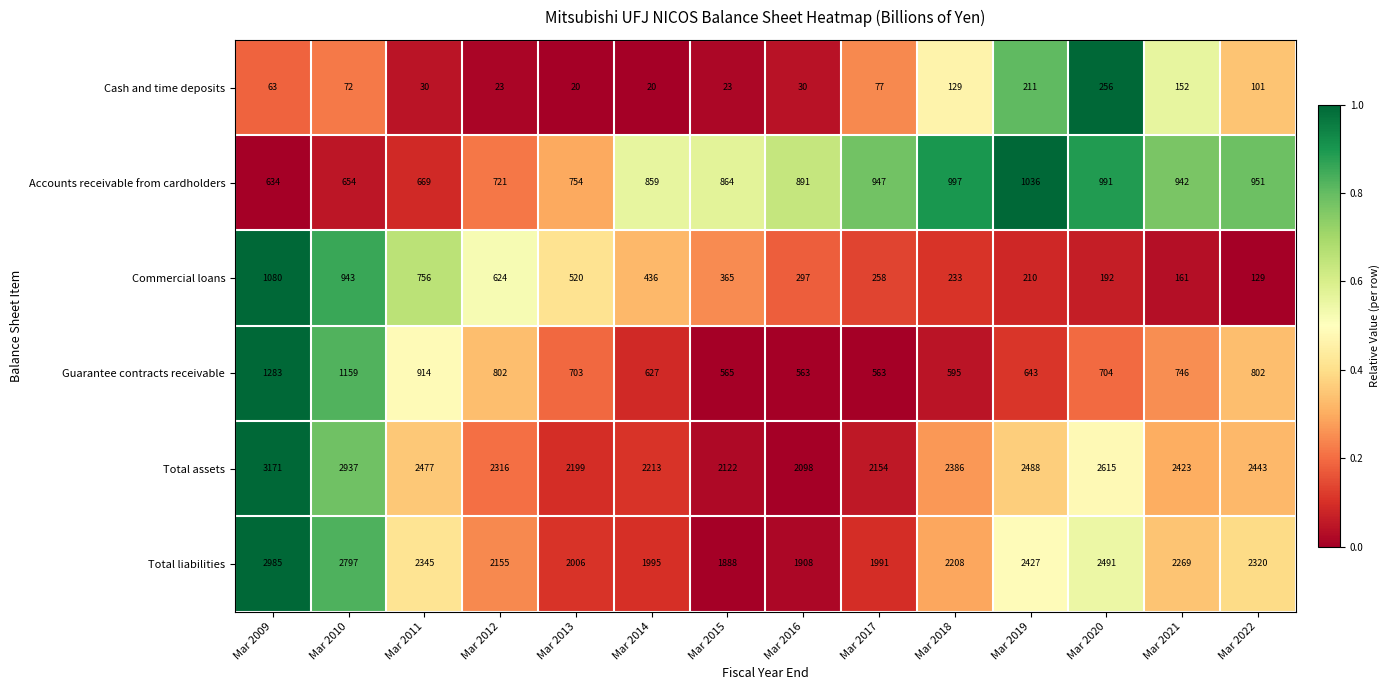

Which series changed the most between Mar 2011 and Mar 2021?

Commercial loans